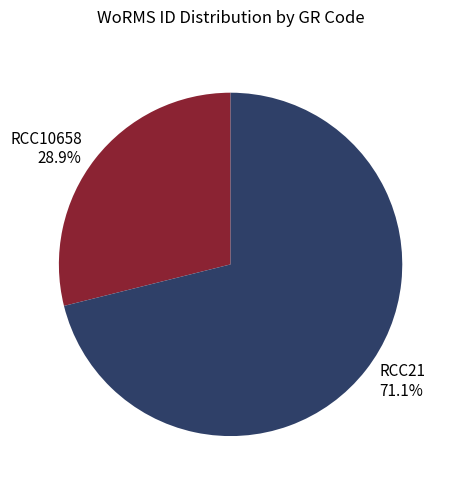

To the nearest percent, what is the difference between the largest and smallest slice percentages?

42%